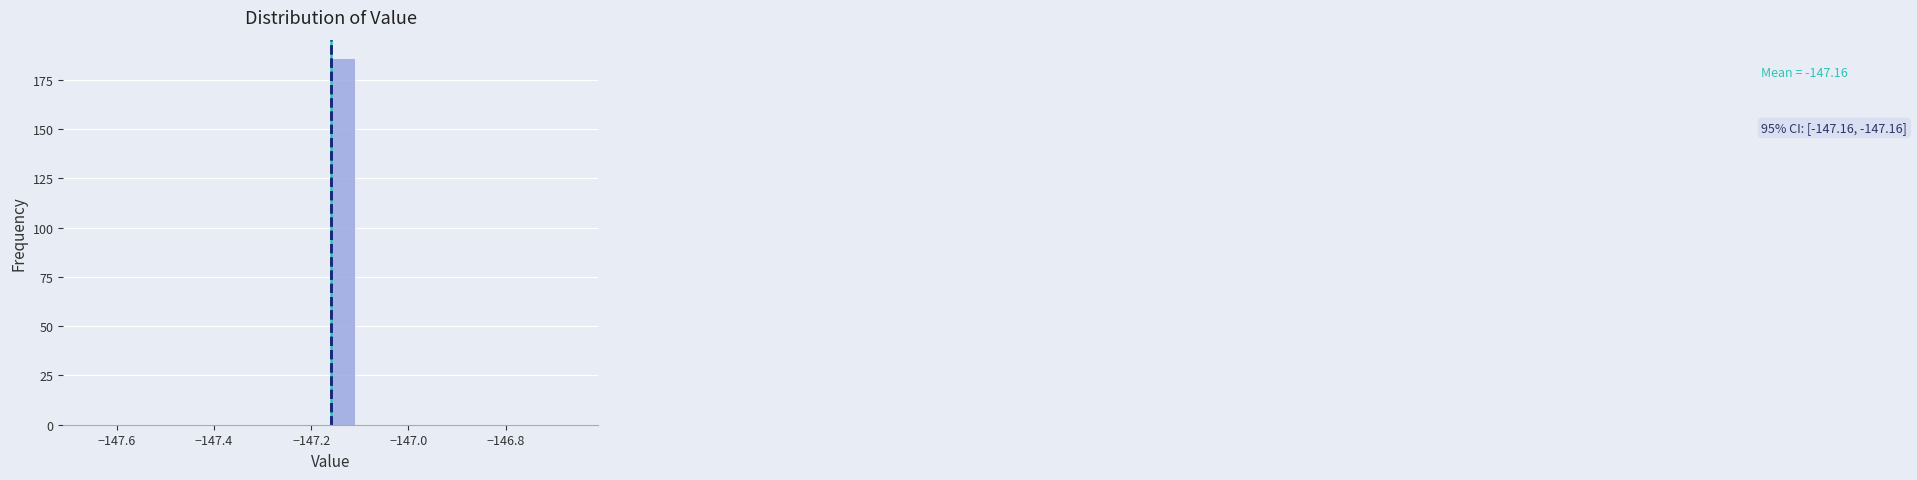

Read against the x-axis, roughly where is the centre of the tallest bar?

-147.14